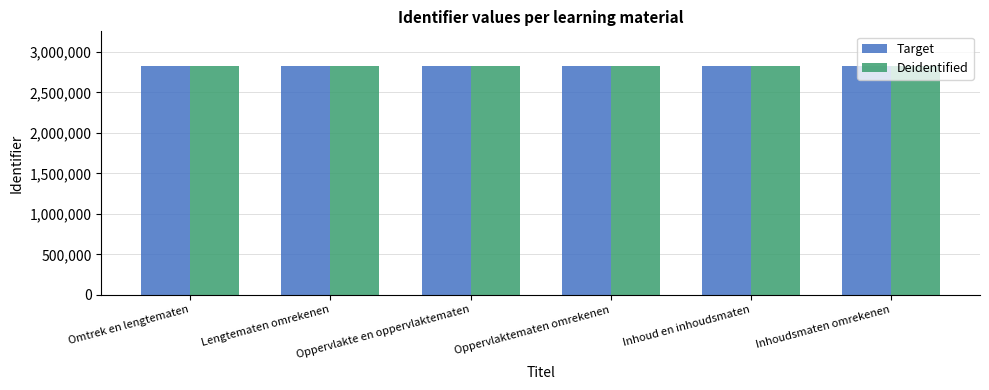

How many data points does each series have?

6